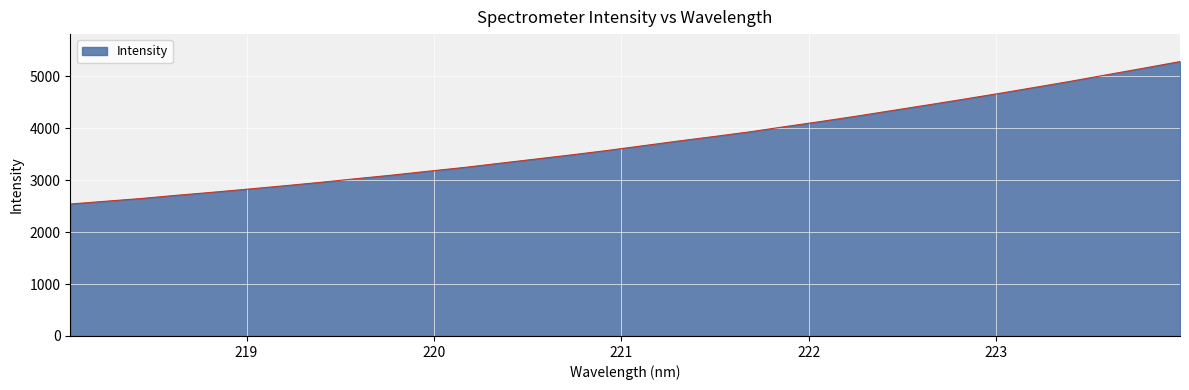

What is the difference between the maximum and minimum values?

2743.5